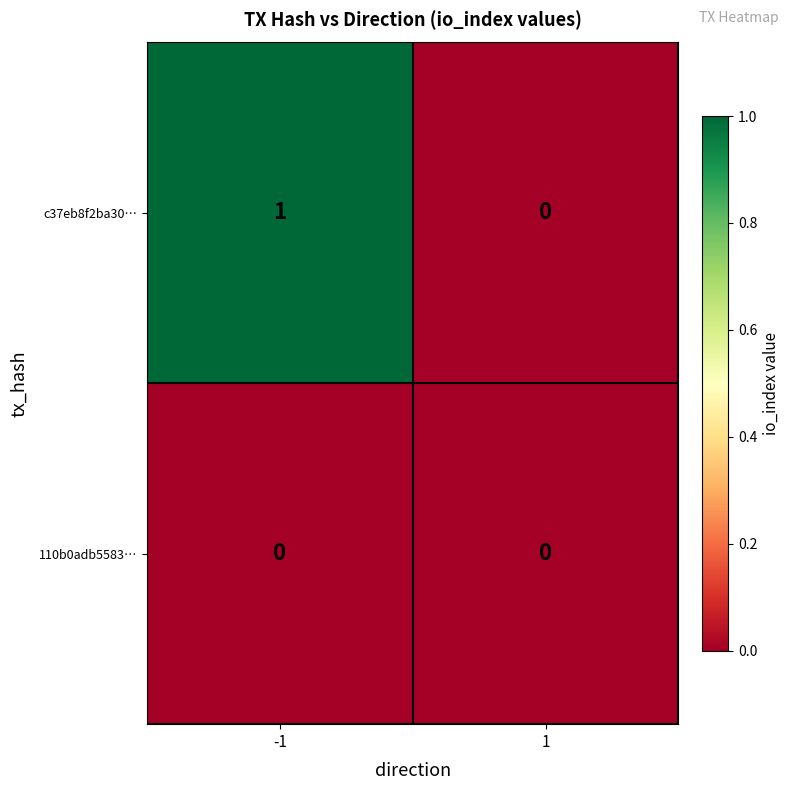

Reading right to left, extract all data points from this chart.

c37eb8f2ba30…: 1=0	-1=1
110b0adb5583…: 1=0	-1=0